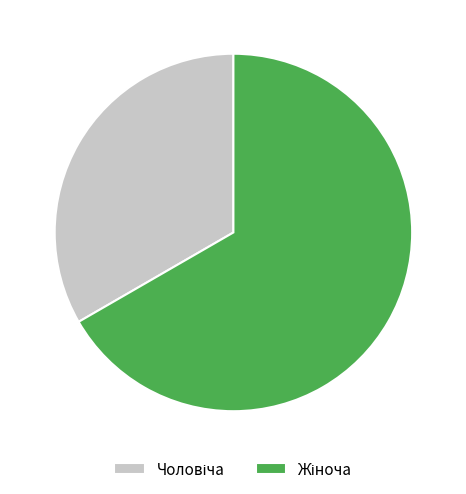

Does any single category account for the majority?

Yes